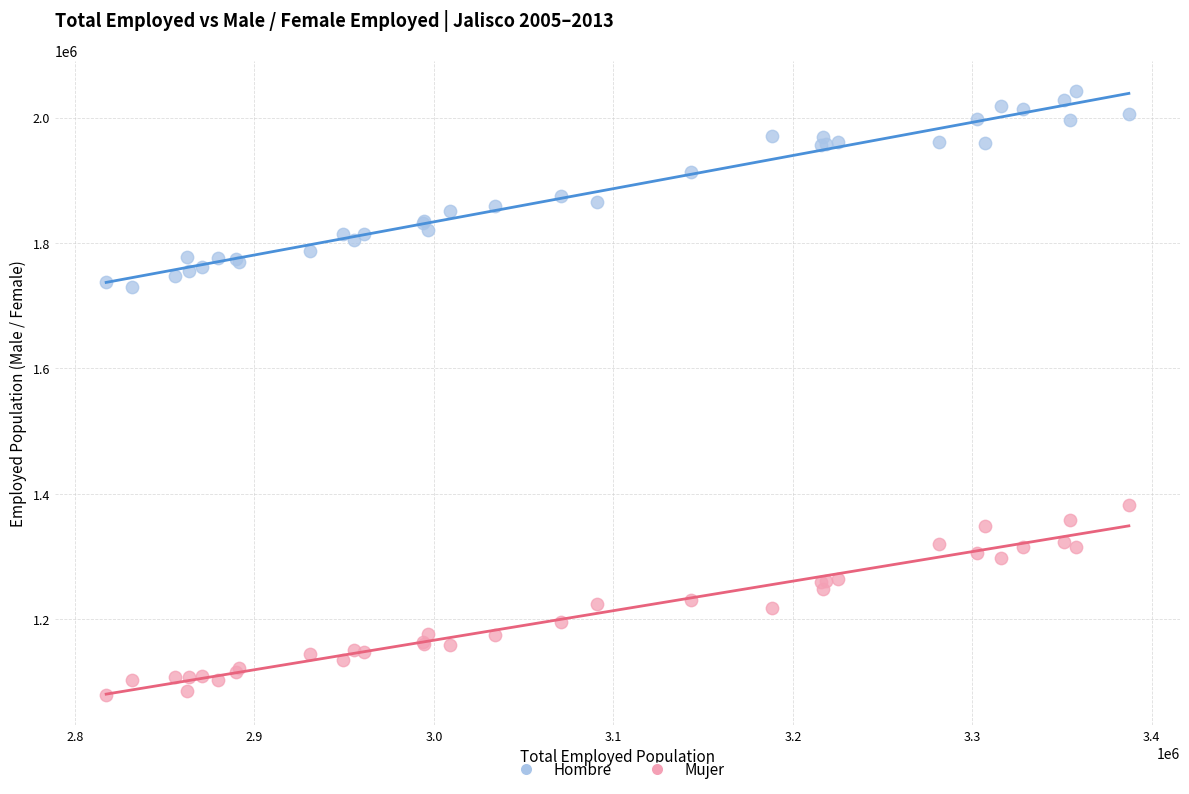

What are all the series names shown in the legend?

Hombre, Mujer